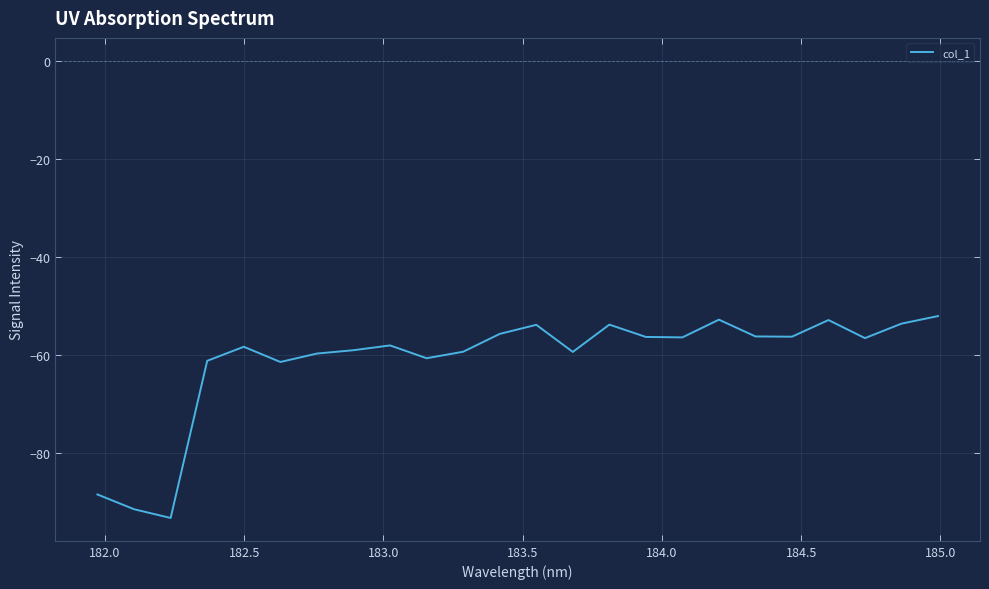

What is the difference between the maximum and minimum values?

41.2